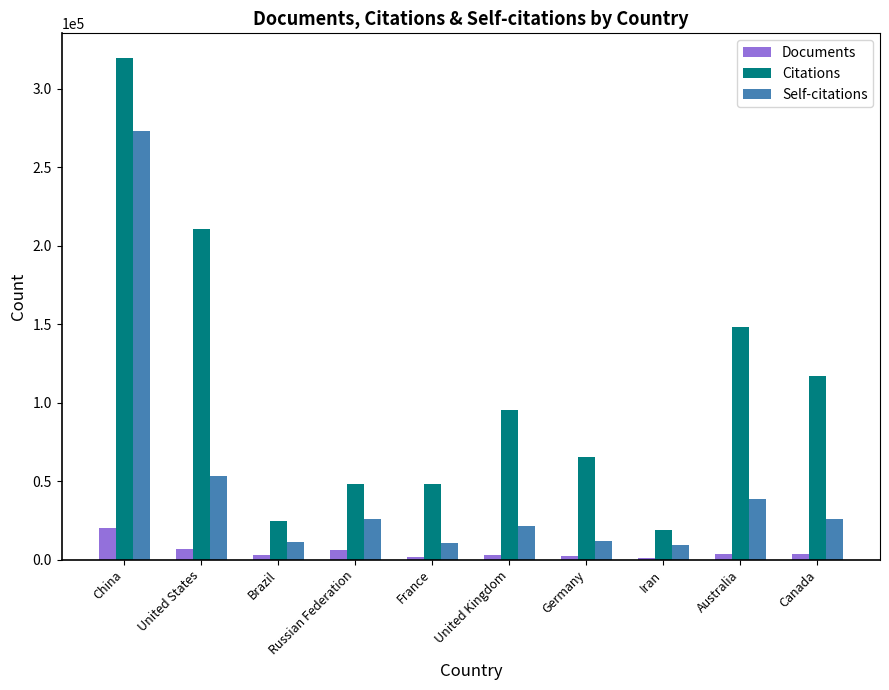

What is the label of the 9th bar from the right?

United States